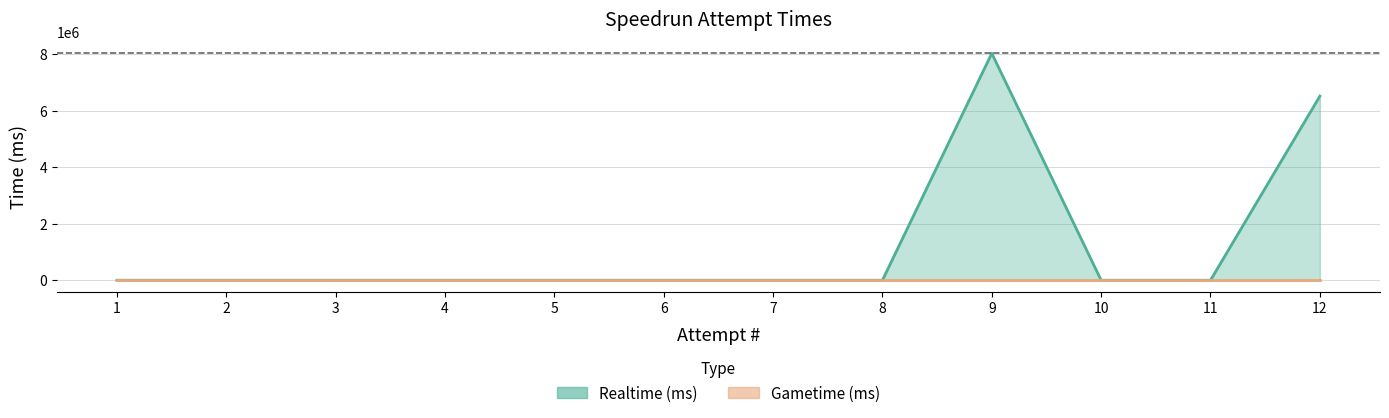

Reading left to right, what are all the values shown in this chart?

1=0	2=0	3=0	4=0	5=0	6=0	7=0	8=0	9=8023415	10=0	11=0	12=6508791